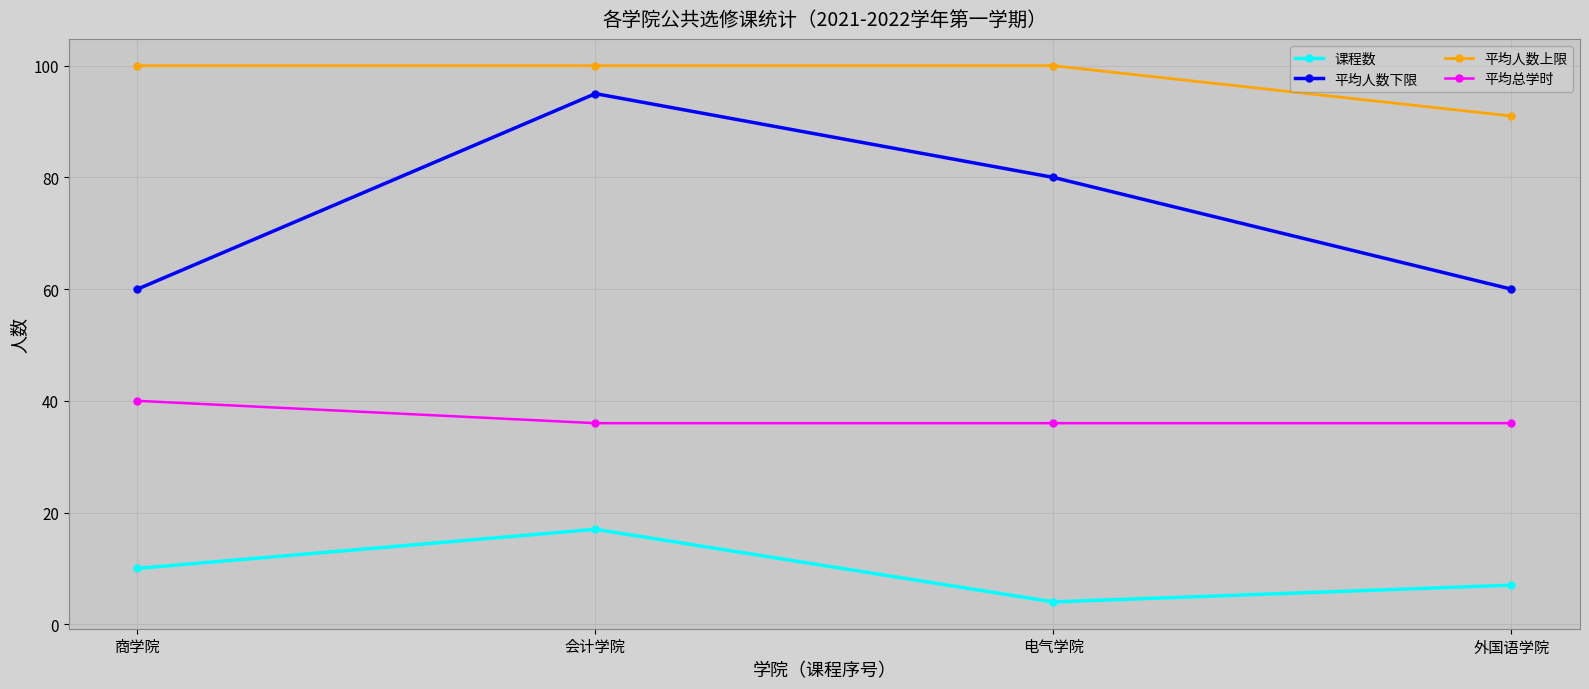

Count the 平均人数下限 values in the range 60 to 95.

4